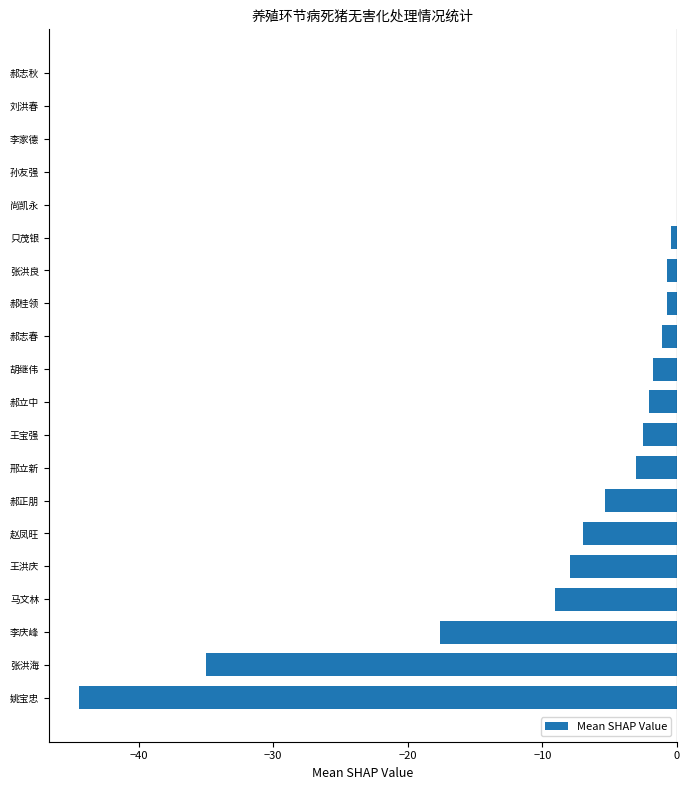

At which label is the value closest to -22?

李庆峰